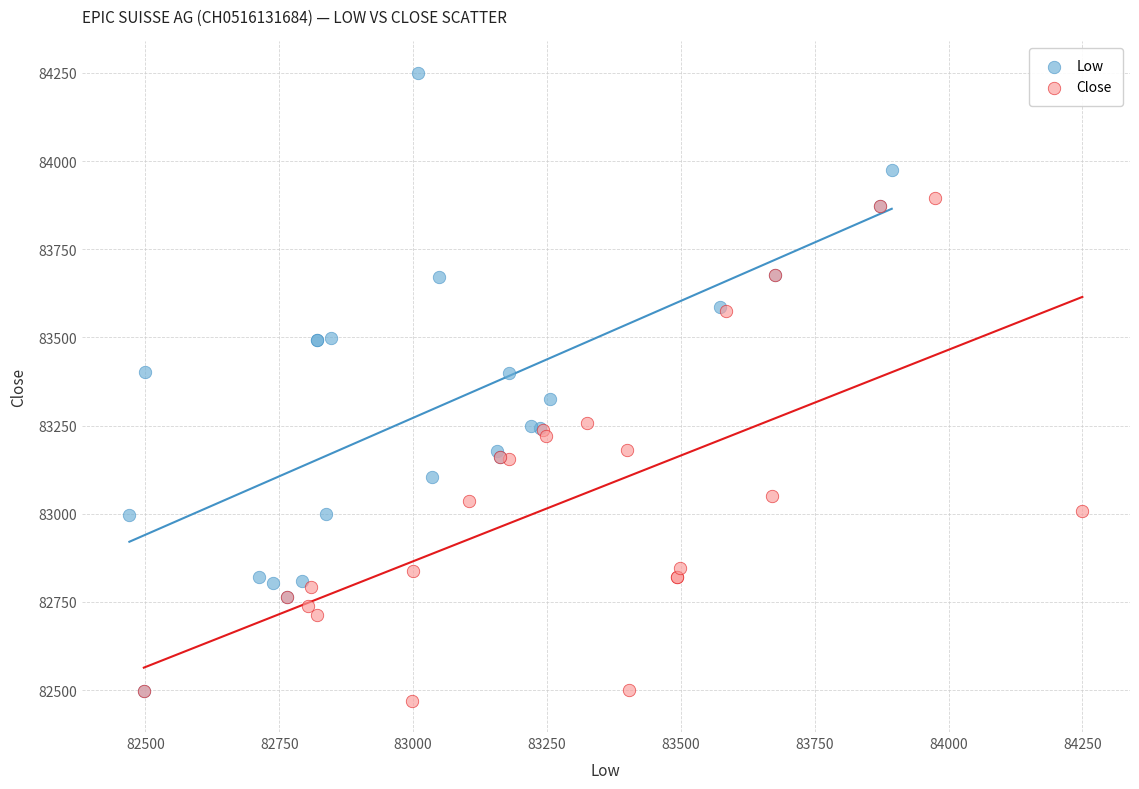

What are all the series names shown in the legend?

Low, Close